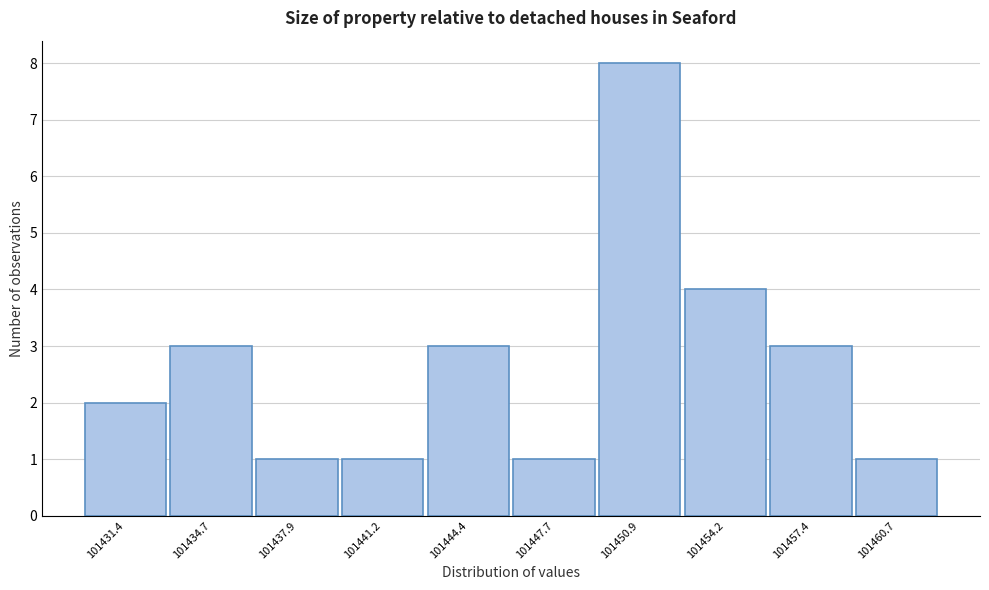

Reading left to right, what are all the values shown in this chart?

2	3	1	1	3	1	8	4	3	1